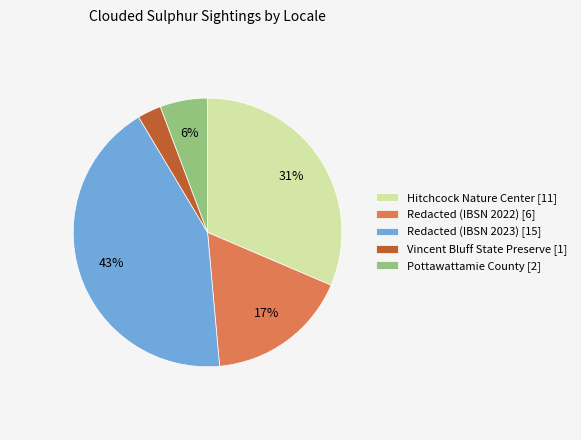

To the nearest percent, what percentage of the pie is Redacted (IBSN 2022) [6]?

17%